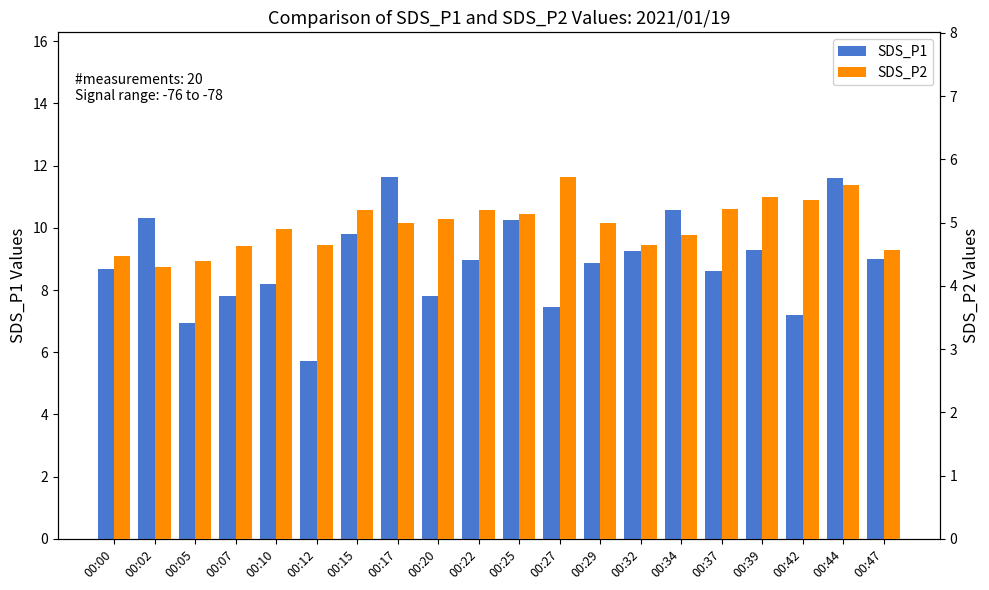

Count the number of data series in this chart.

2